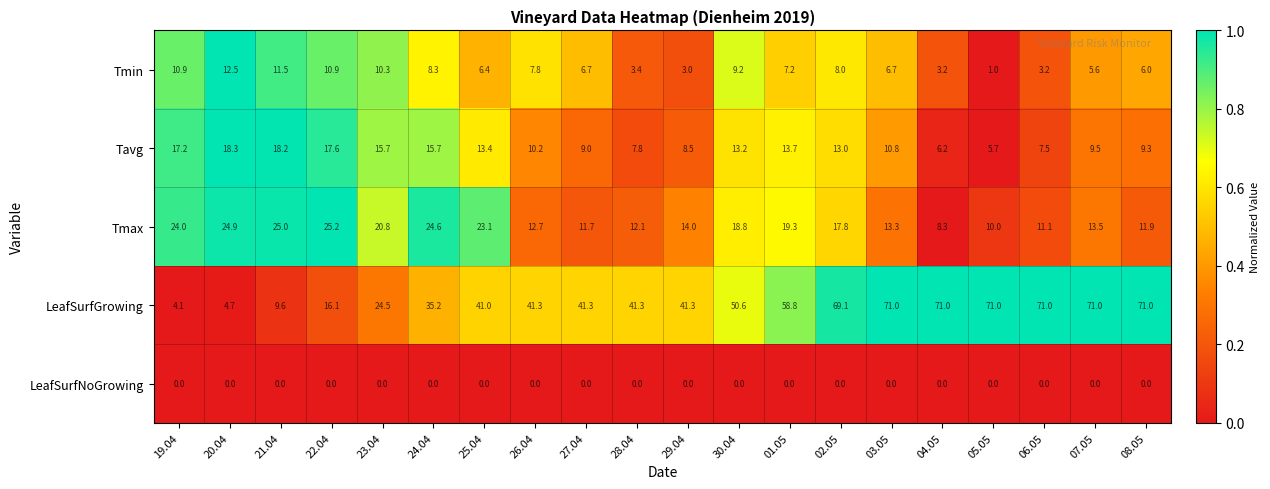

List the series in order of their peak value, lowest first.

LeafSurfNoGrowing, Tmin, Tavg, Tmax, LeafSurfGrowing